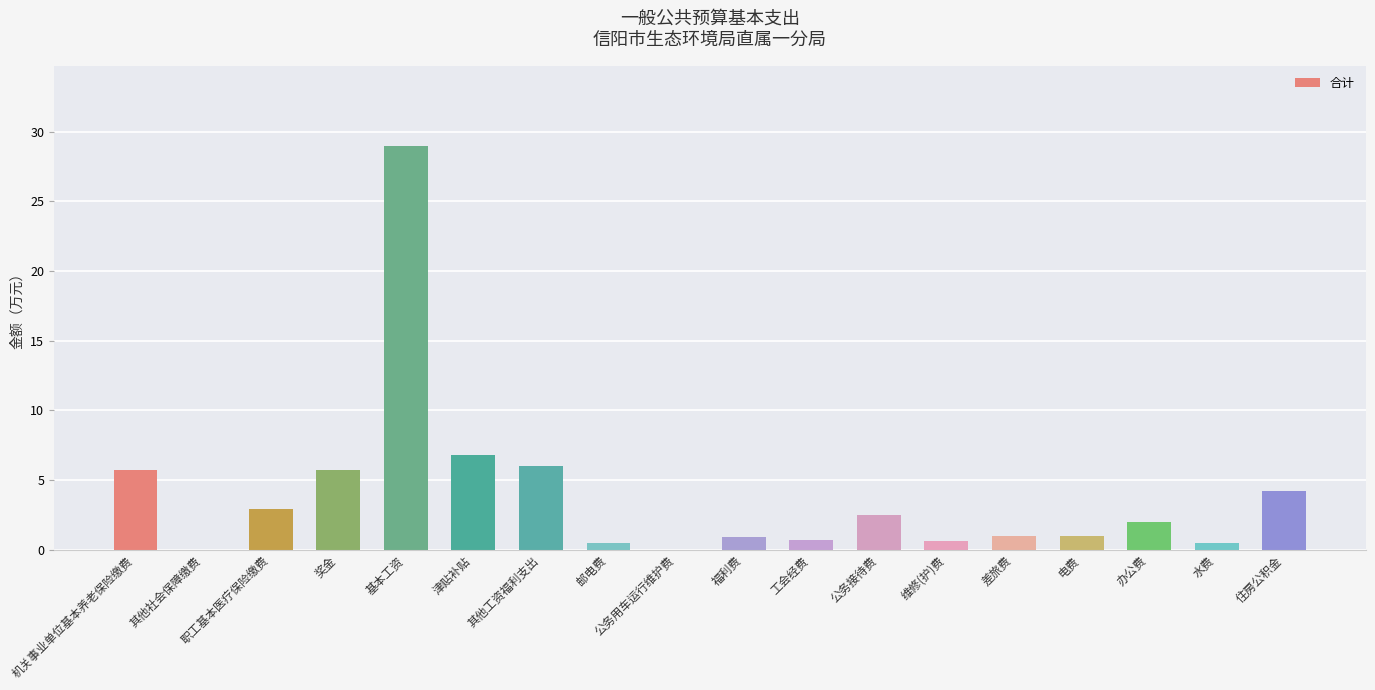

What is the sum of the values at 差旅费 and 福利费?

1.9